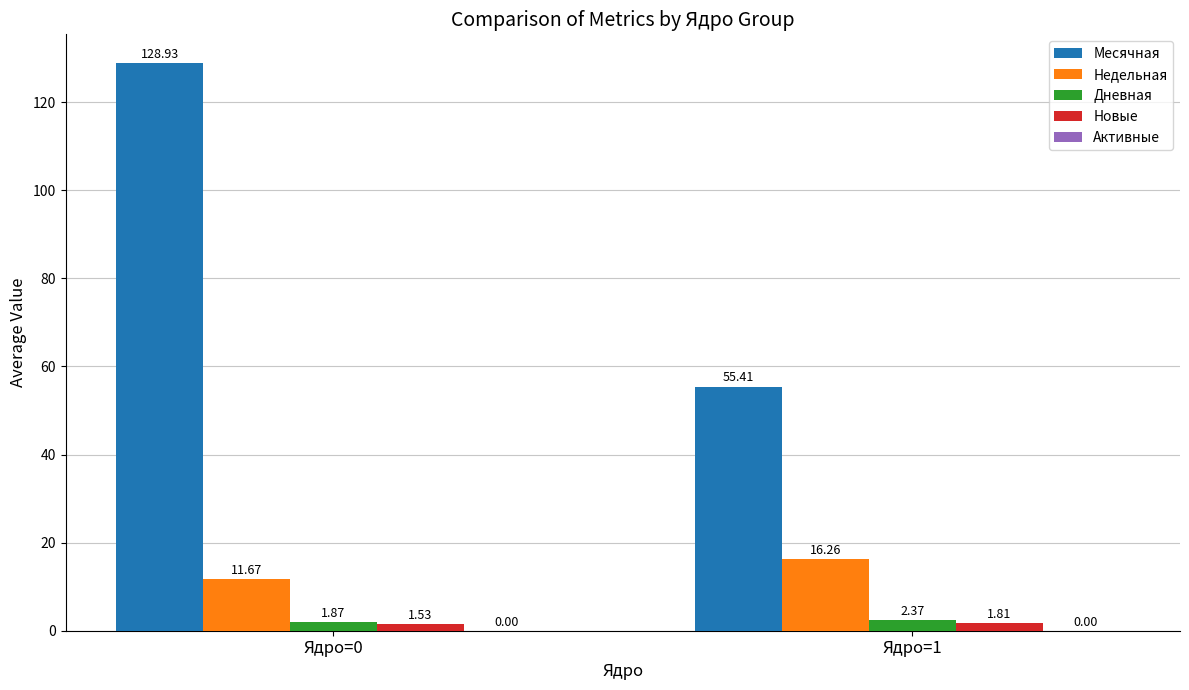

Is the value of Дневная at Ядро=1 greater than the value of Недельная at Ядро=0?

No